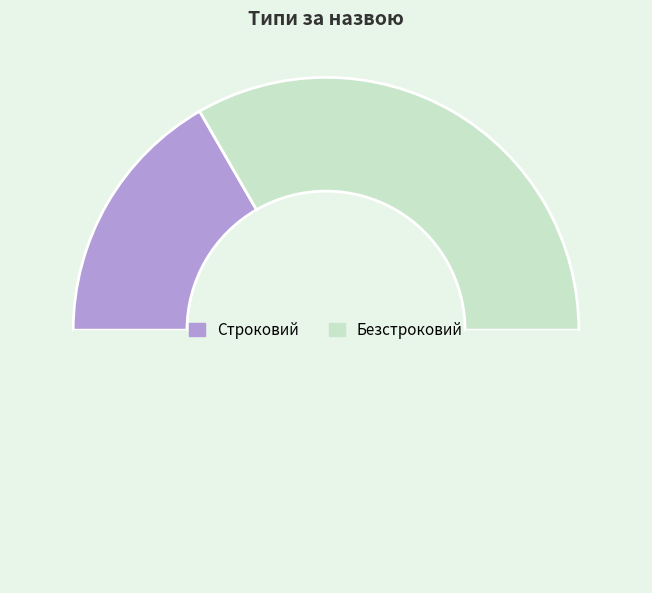

How many slices are in this pie chart?

3